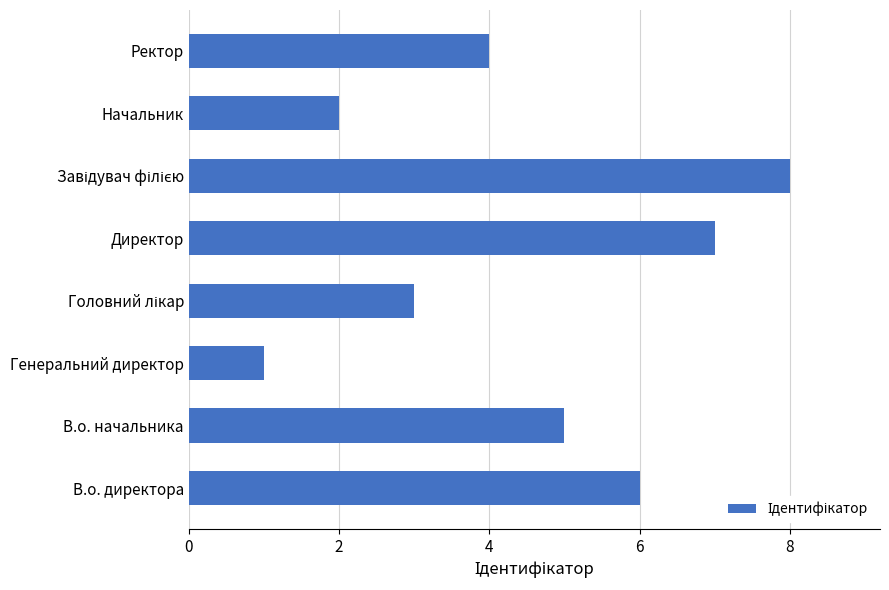

The value at В.о. начальника is 7. True or false?

False